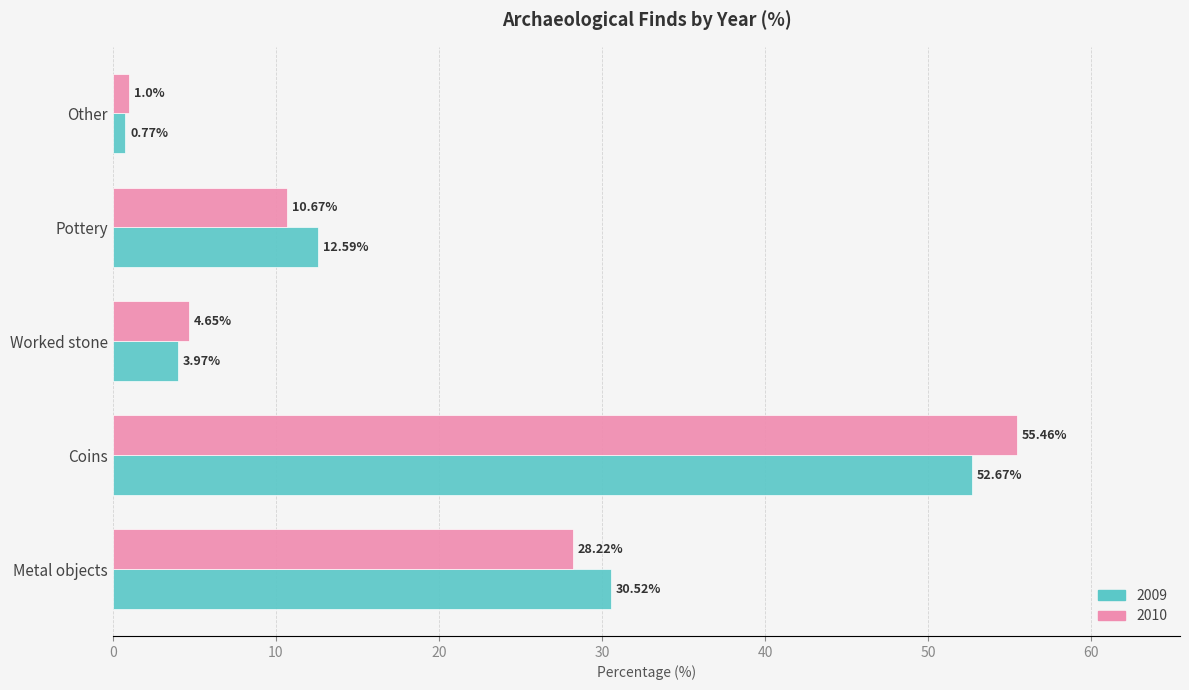

Which category has the highest value in the 2010 series?

Coins